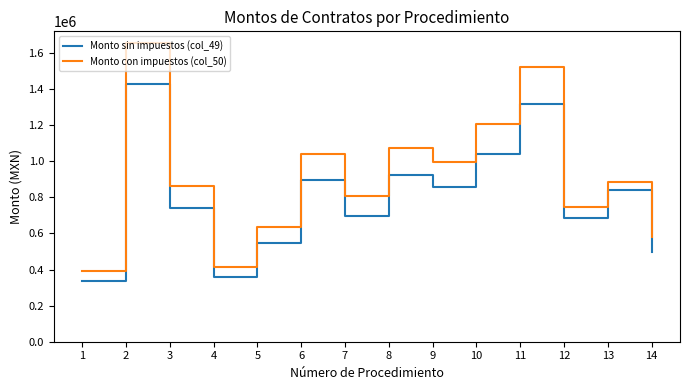

What is the approximate value of Monto sin impuestos (col_49) at 3?

743725.8